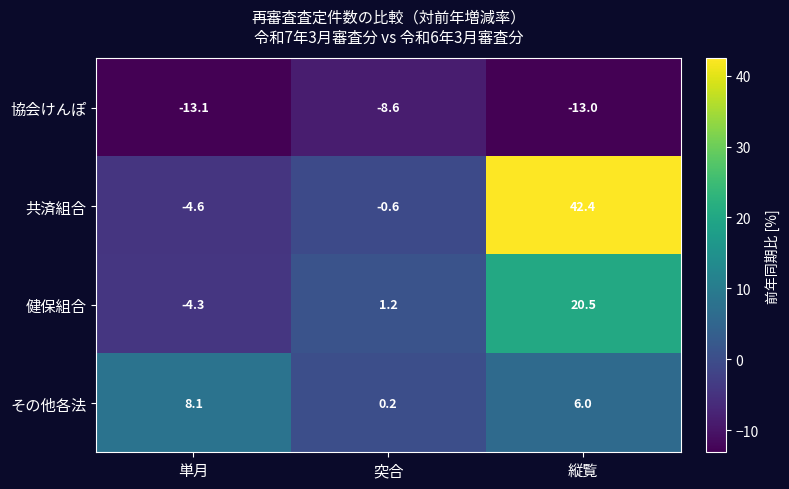

What is the greatest value displayed?

42.4